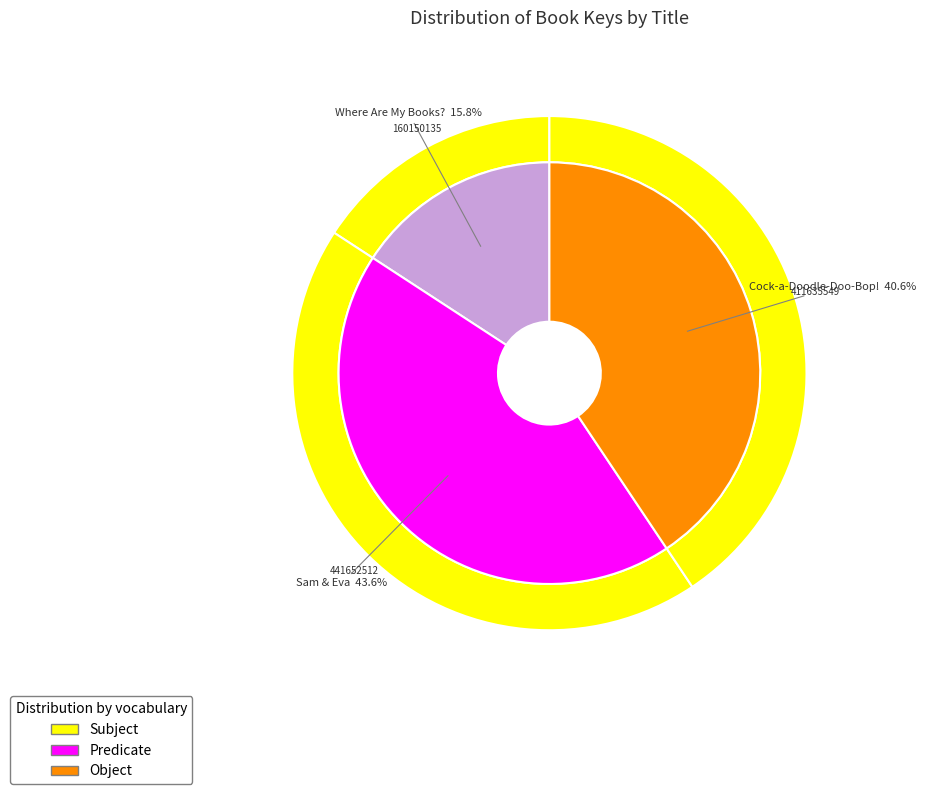

Does Sam & Eva account for over 50% of the chart?

No